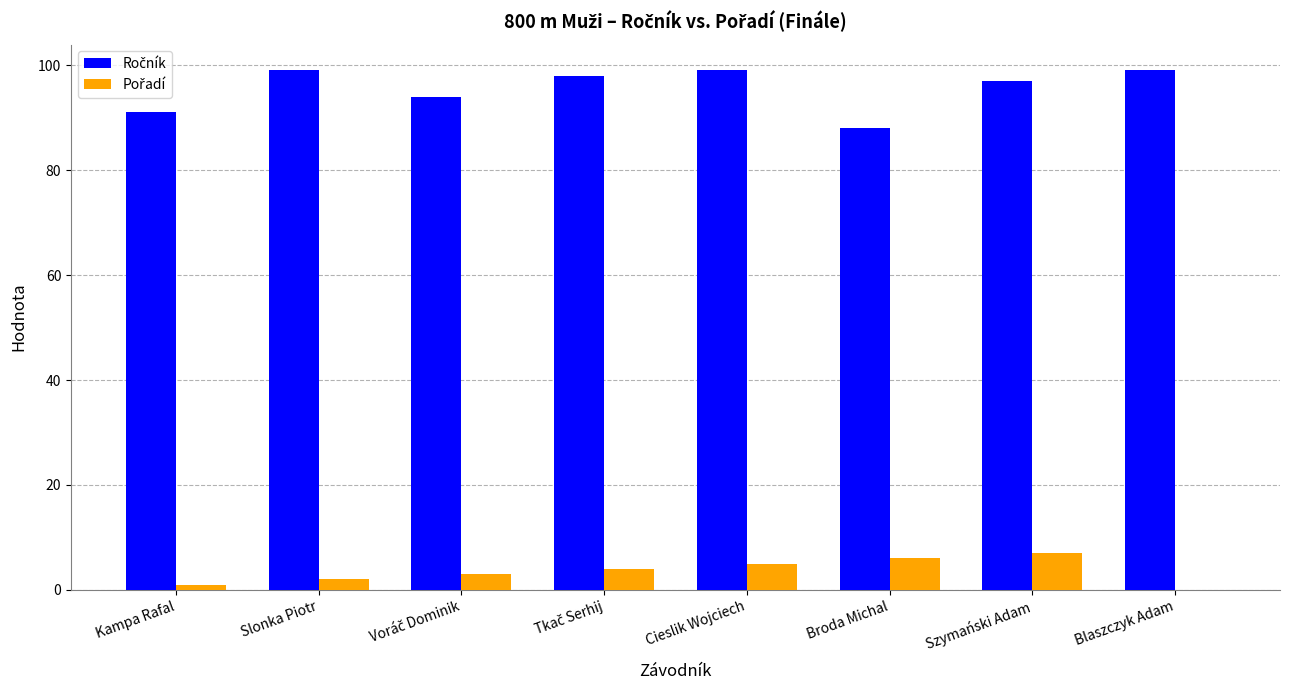

At which category is the sum across all series the highest?

Cieslik Wojciech